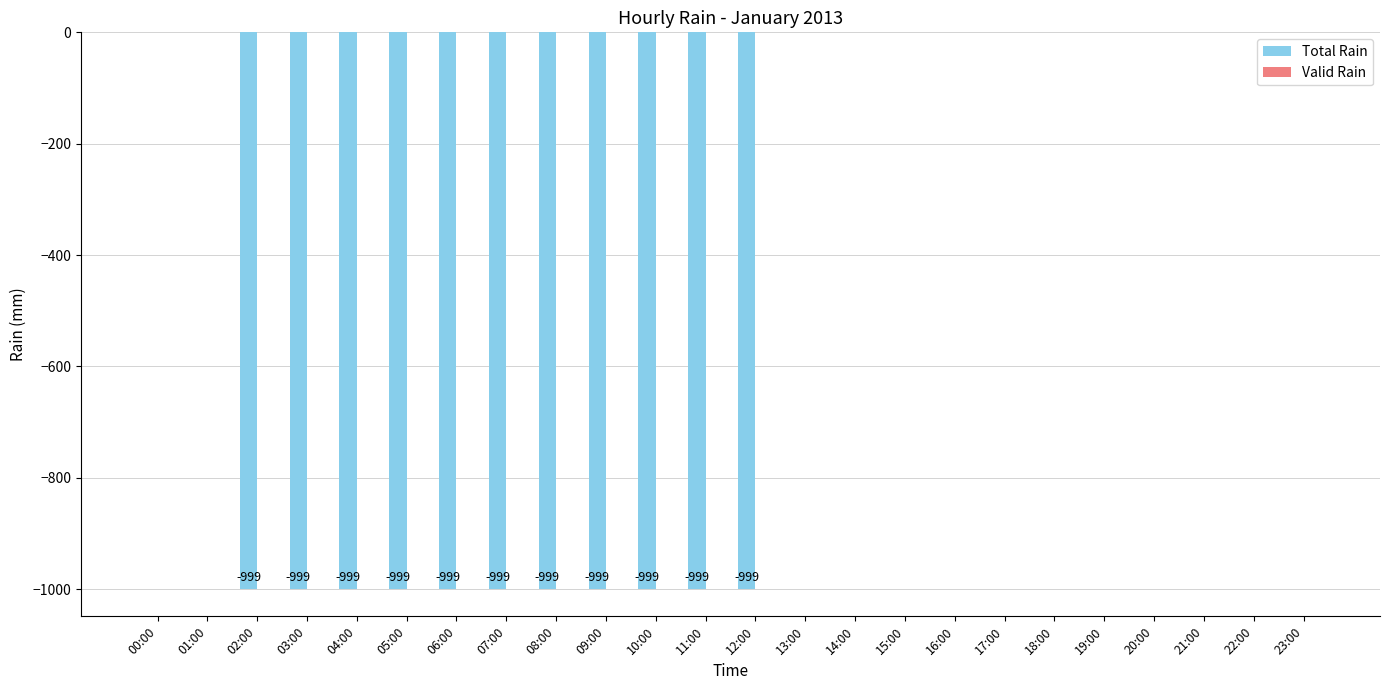

Reading left to right, extract all data points from this chart.

00:00=0	01:00=0	02:00=-999	03:00=-999	04:00=-999	05:00=-999	06:00=-999	07:00=-999	08:00=-999	09:00=-999	10:00=-999	11:00=-999	12:00=-999	13:00=0	14:00=0	15:00=0	16:00=0	17:00=0	18:00=0	19:00=0	20:00=0	21:00=0	22:00=0	23:00=0